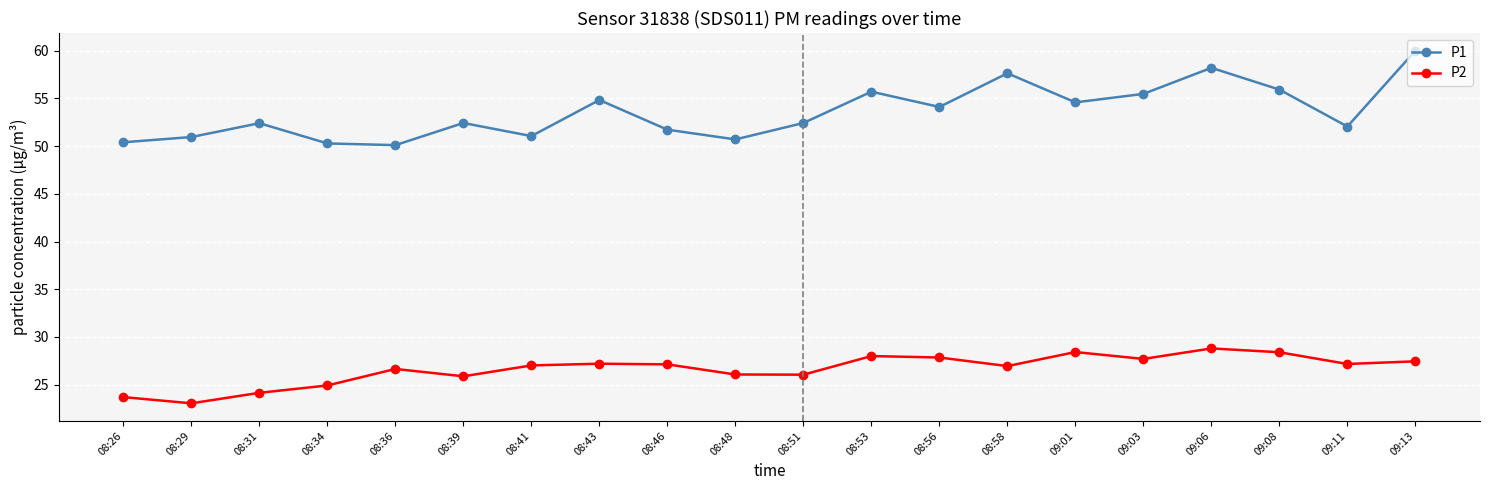

At which label does P1 first exceed 52?

08:31